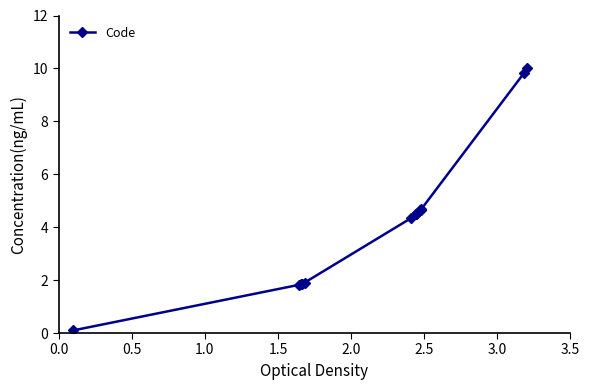

What is the difference between the maximum and minimum values?

9.9